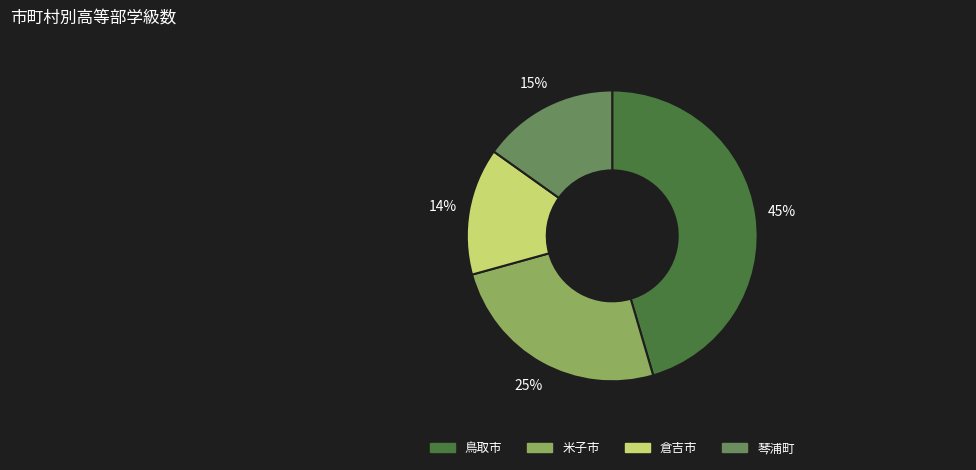

Between 米子市 and 琴浦町, which is larger?

米子市